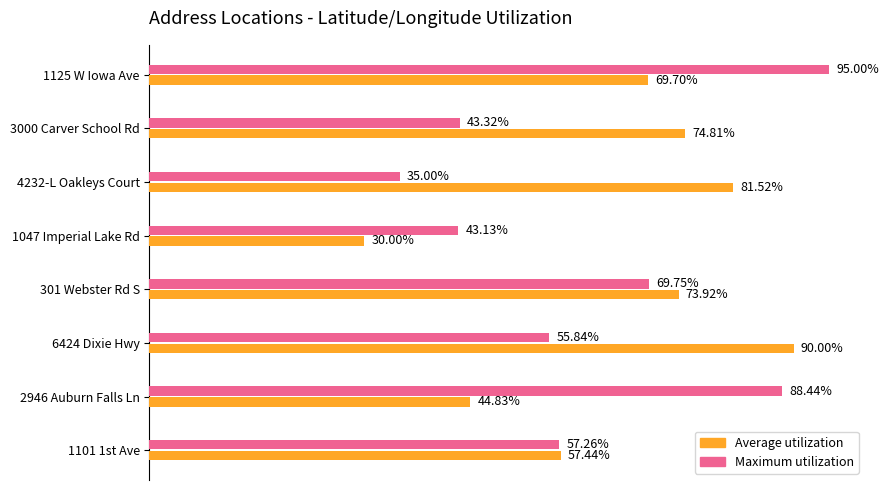

Rank the series by their maximum value, from lowest to highest.

Average utilization, Maximum utilization